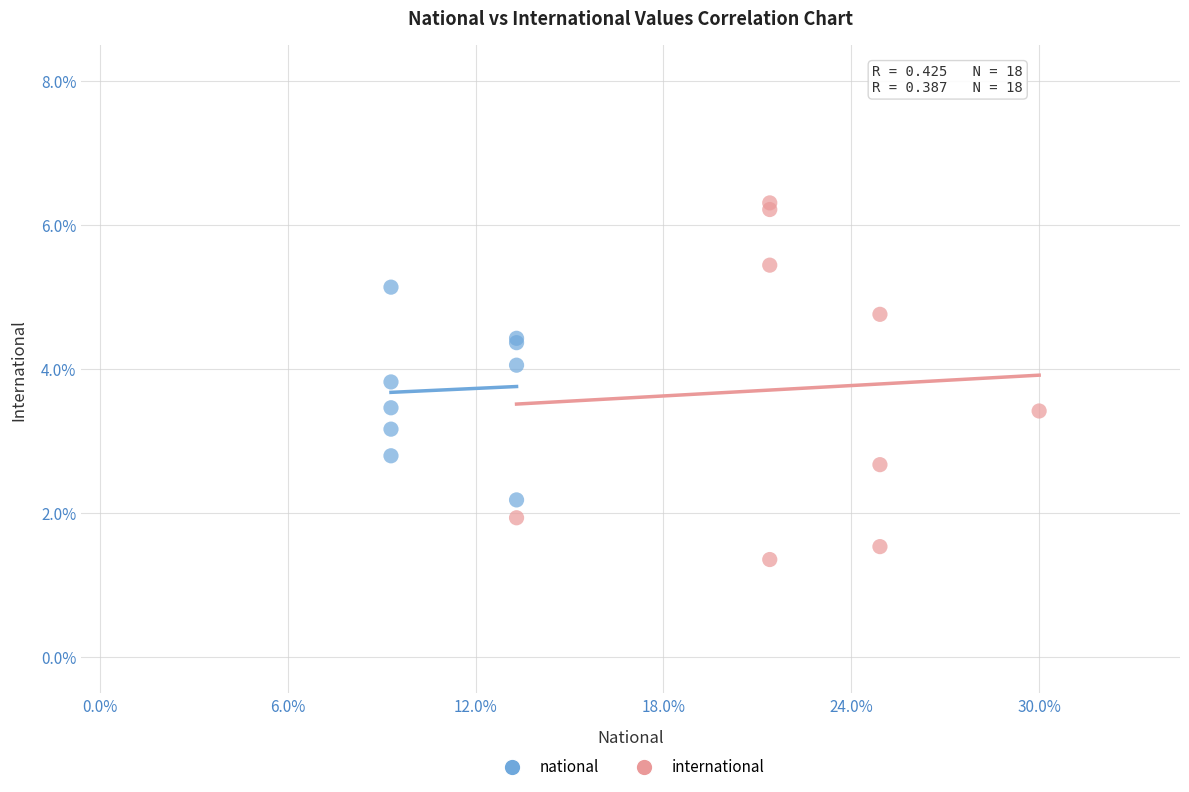

What are all the series names shown in the legend?

national, international